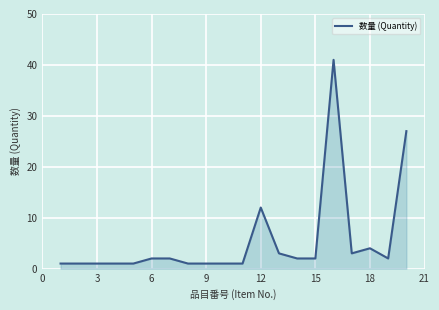

What is the greatest value displayed?

41